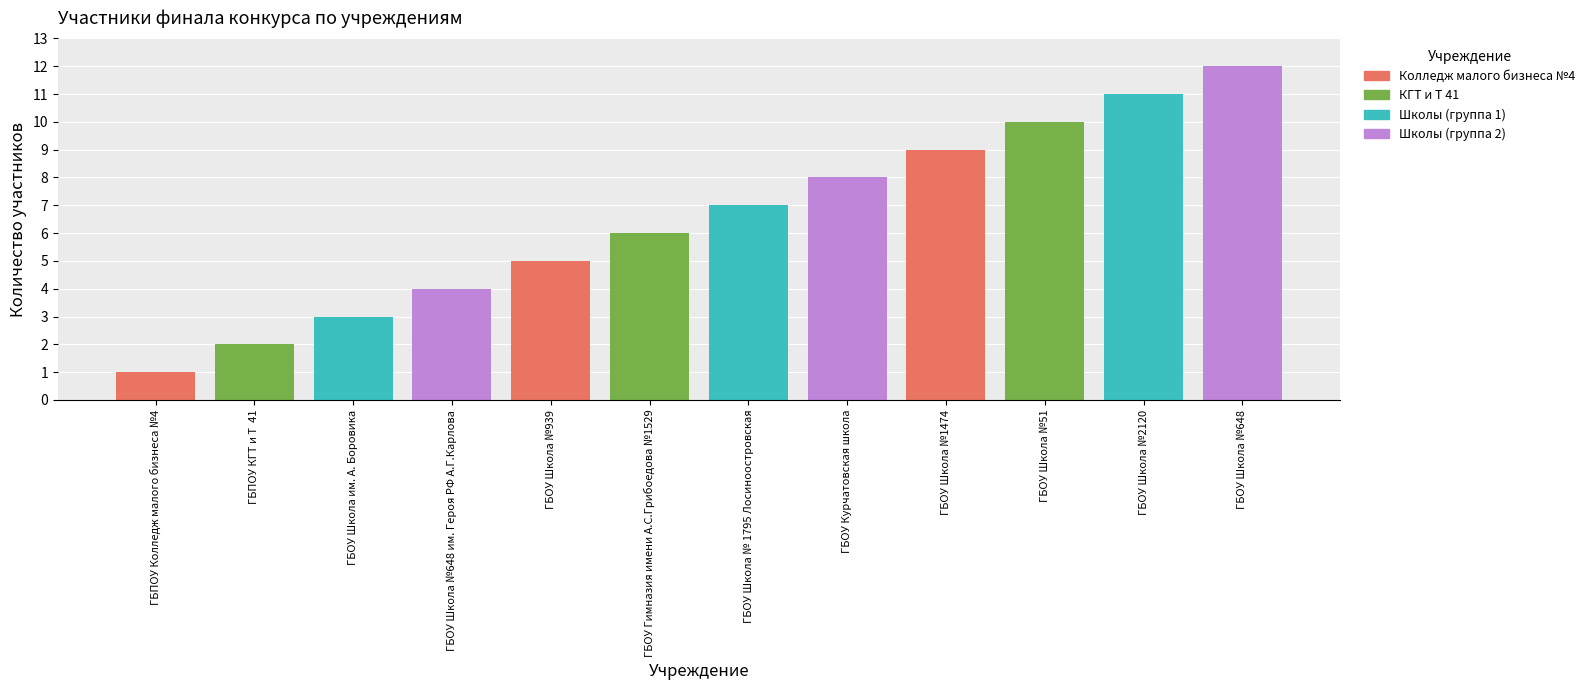

Count the number of data series in this chart.

1